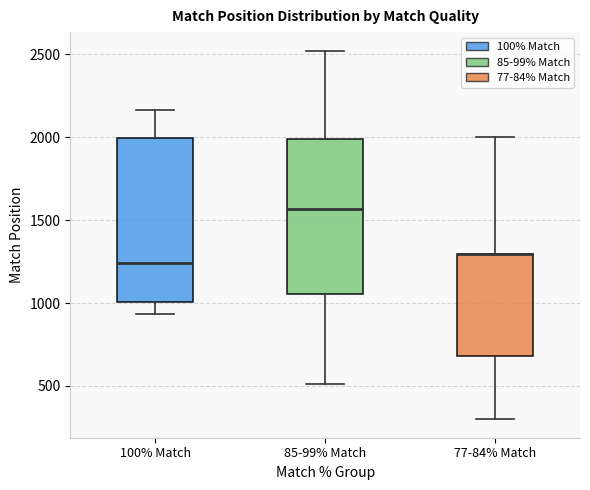

Comparing the boxes themselves (not the whiskers), which one is the tallest?

100% Match